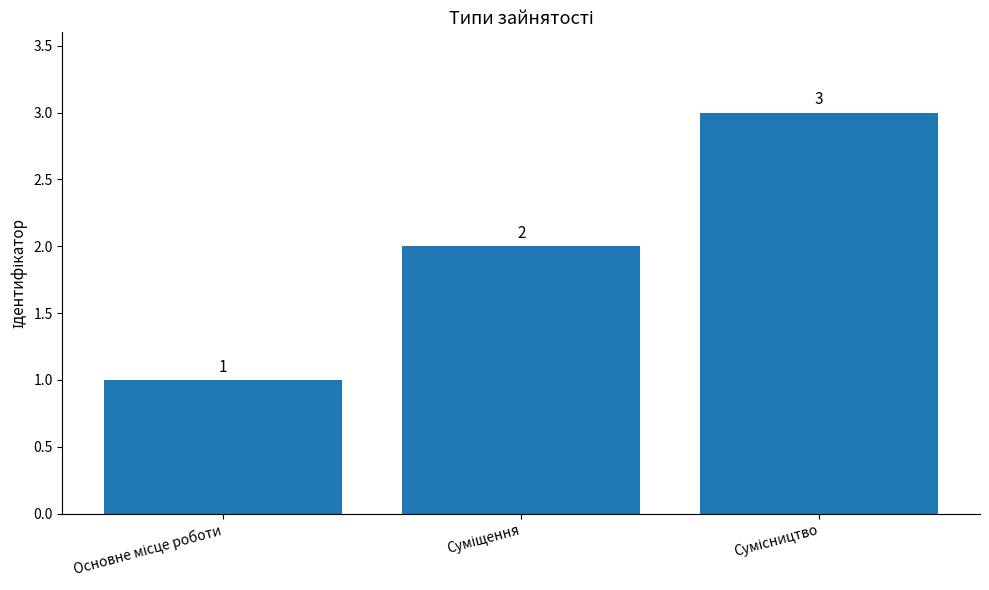

Count the values in the range 1 to 3.

3